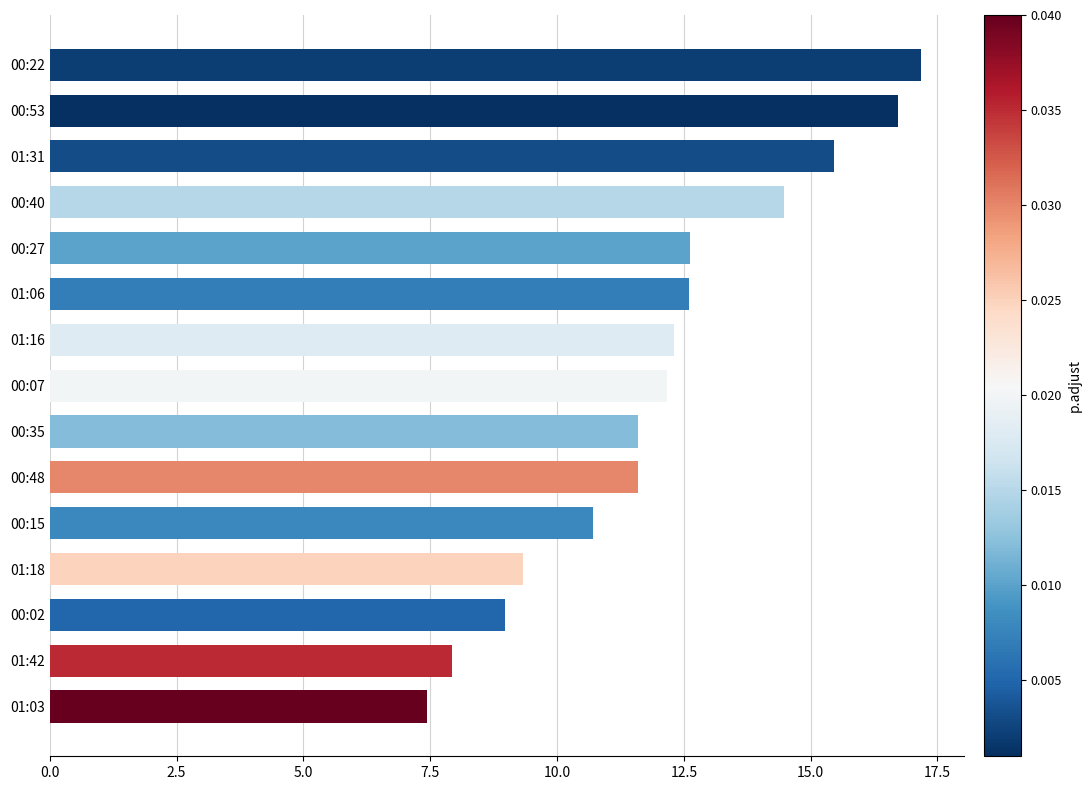

True or false: the data shows 16.4 at 00:15.

False